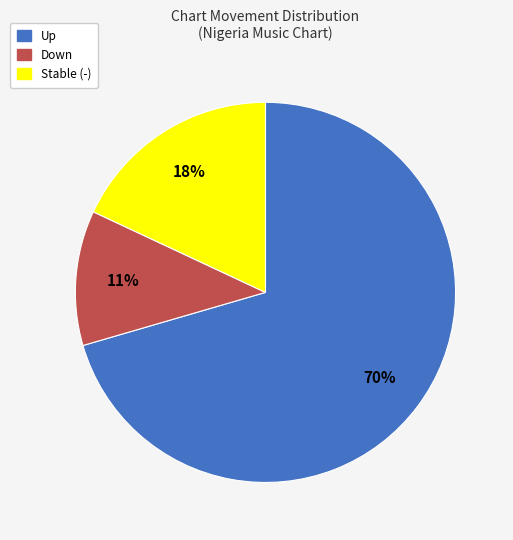

Is there any slice that represents more than half of the pie?

Yes